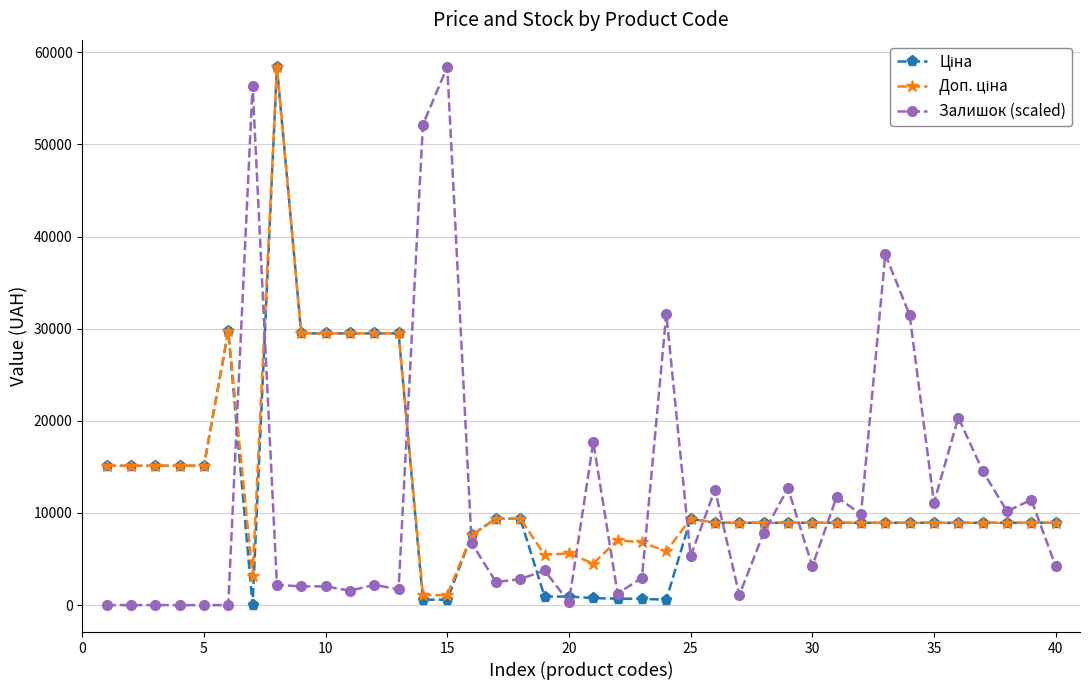

What is the sum of all Залишок (scaled) values?

455194.4